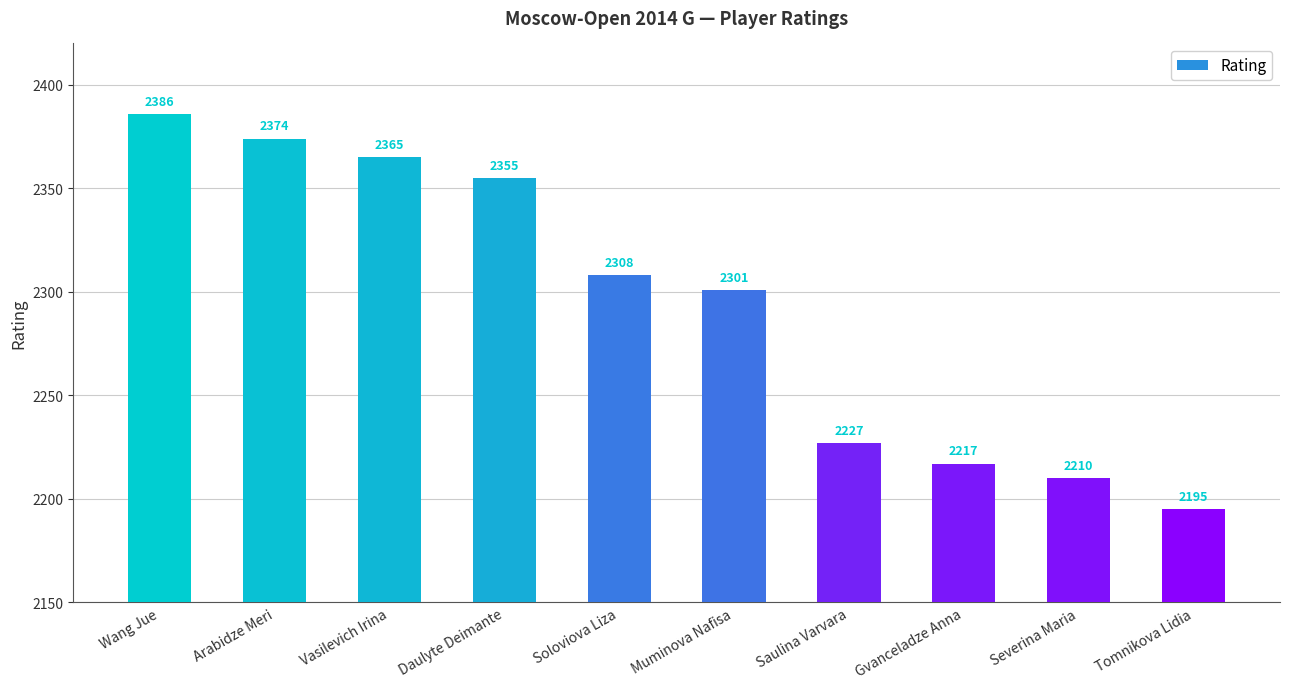

What is the label of the 7th bar from the right?

Daulyte Deimante